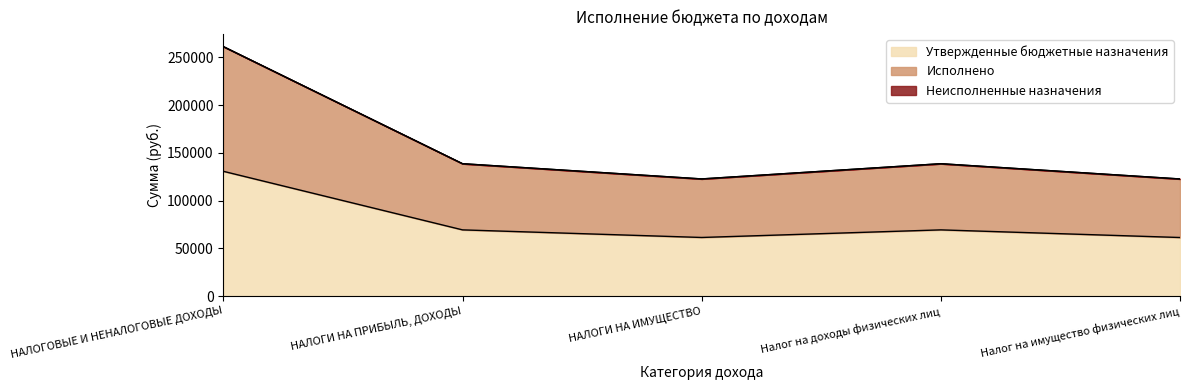

How many lines are shown in the chart?

3